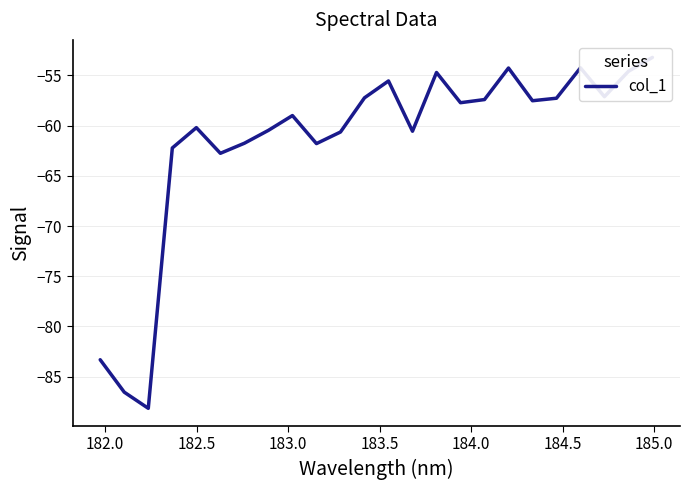

Is it true that the value at 10 is -84.1?

False